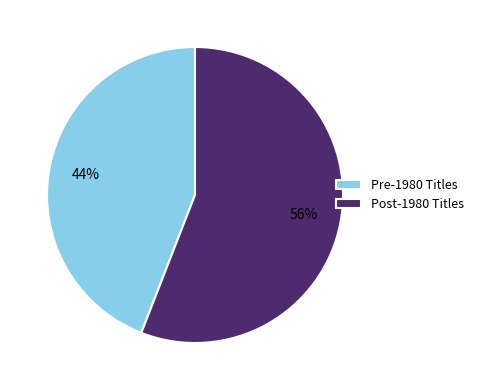

Combined, do Pre-1980 Titles and Post-1980 Titles account for over 50%?

Yes